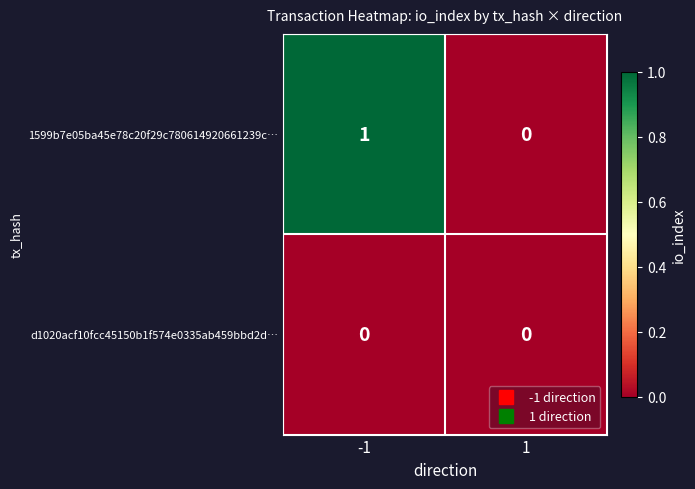

Is it true that 1599b7e05ba45e78c20f29c780614920661239c… equals -1 at 1?

False